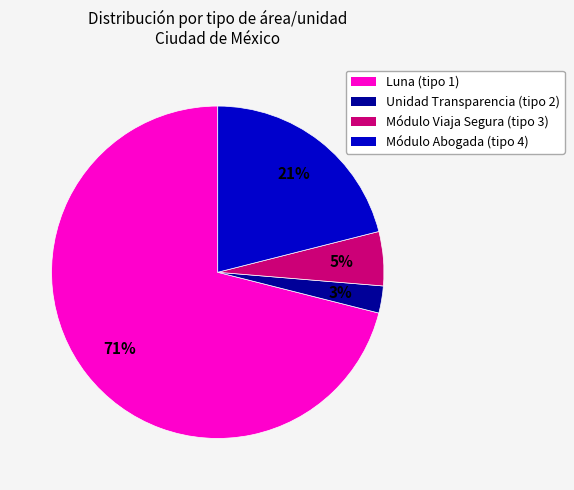

To the nearest percent, what is the difference between the largest and smallest slice percentages?

68%